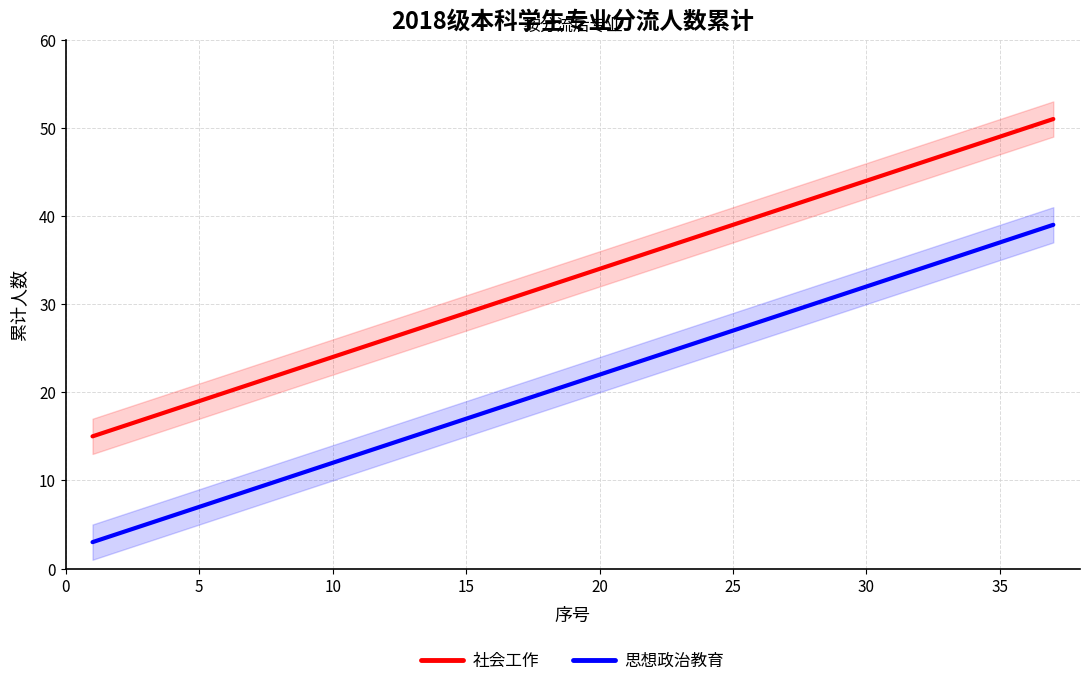

Is it true that 社会工作 equals 9 at 25?

False